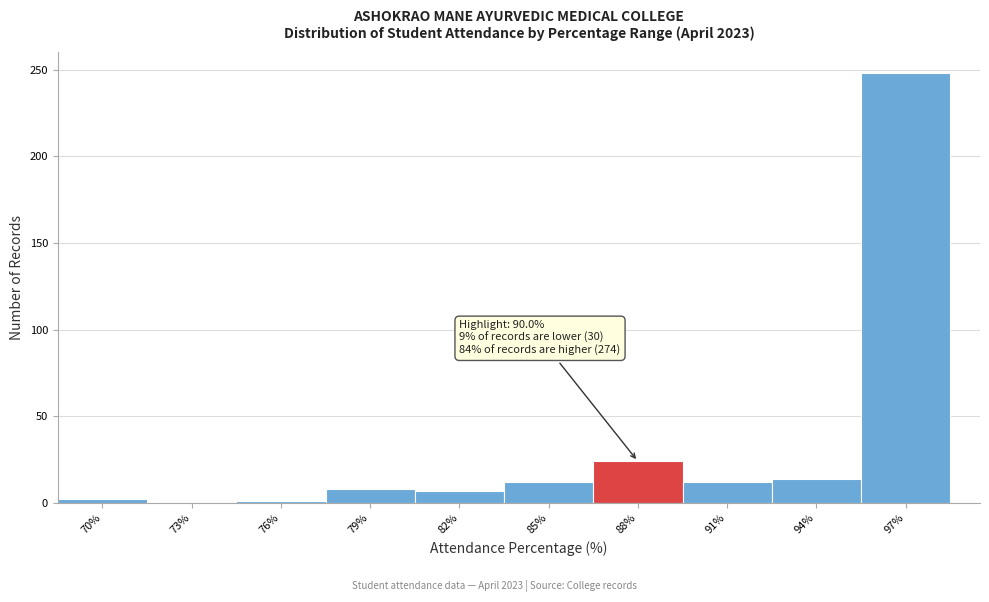

Which category has the highest value across all series?

97%